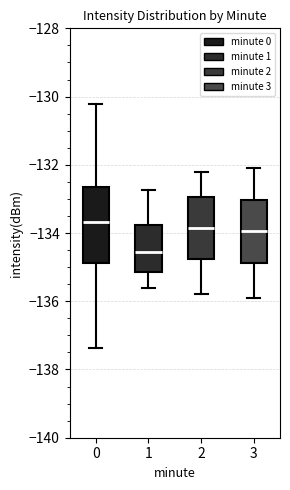

Reading left to right, read every box against the y-axis: the position of its median line, the range the box covers, and the ends of its whiskers. The values are not printed on the chart, so give them approximately, as read against the axis.

0: median -133.6, box -134.8 to -132.6, whiskers -137.4 to -130.2
1: median -134.6, box -135.2 to -133.8, whiskers -135.6 to -132.8
2: median -133.8, box -134.8 to -133.0, whiskers -135.8 to -132.2
3: median -134.0, box -134.8 to -133.0, whiskers -135.8 to -132.0